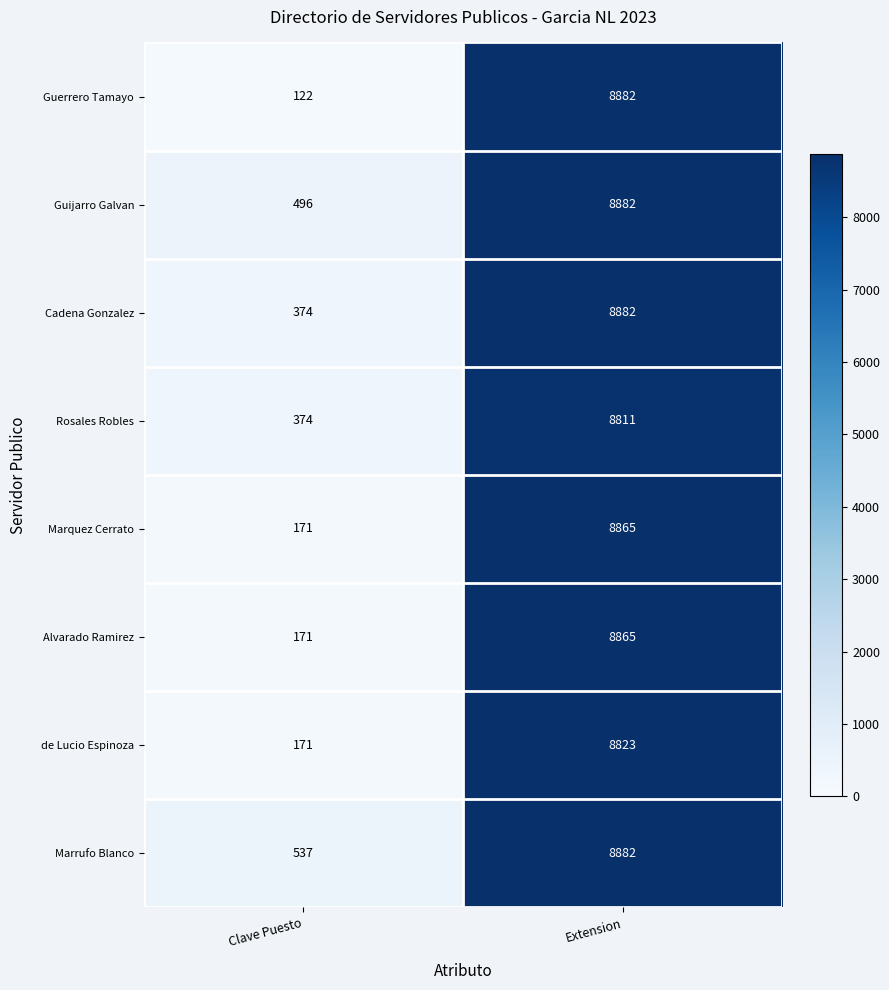

List the labels in order of Guerrero Tamayo value, largest first.

Extension, Clave Puesto